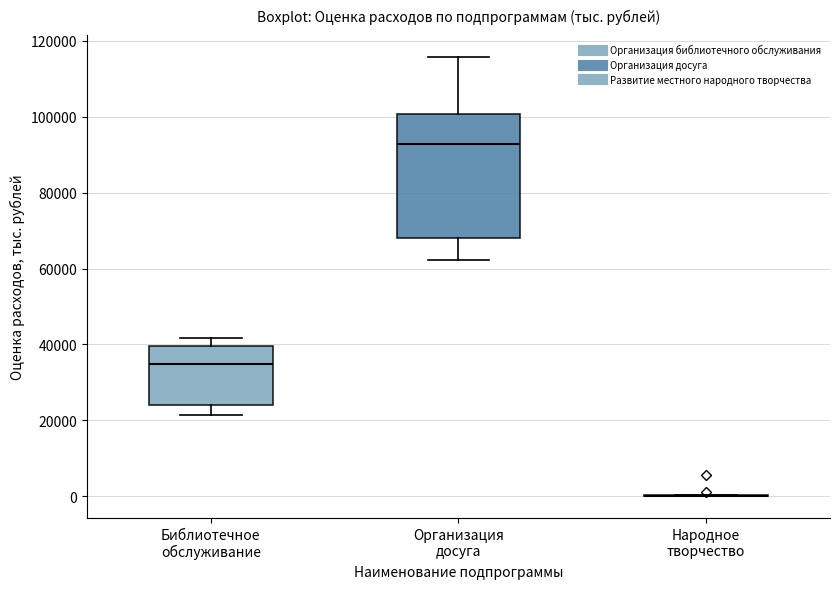

Reading left to right, read every box against the y-axis: the position of its median line, the range the box covers, and the ends of its whiskers. The values are not printed on the chart, so give them approximately, as read against the axis.

Библиотечное обслуживание: median 34000, box 24000 to 40000, whiskers 22000 to 42000
Организация досуга: median 92000, box 68000 to 100000, whiskers 62000 to 116000
Народное творчество: box collapsed to a line at 0, whiskers 0 to 0